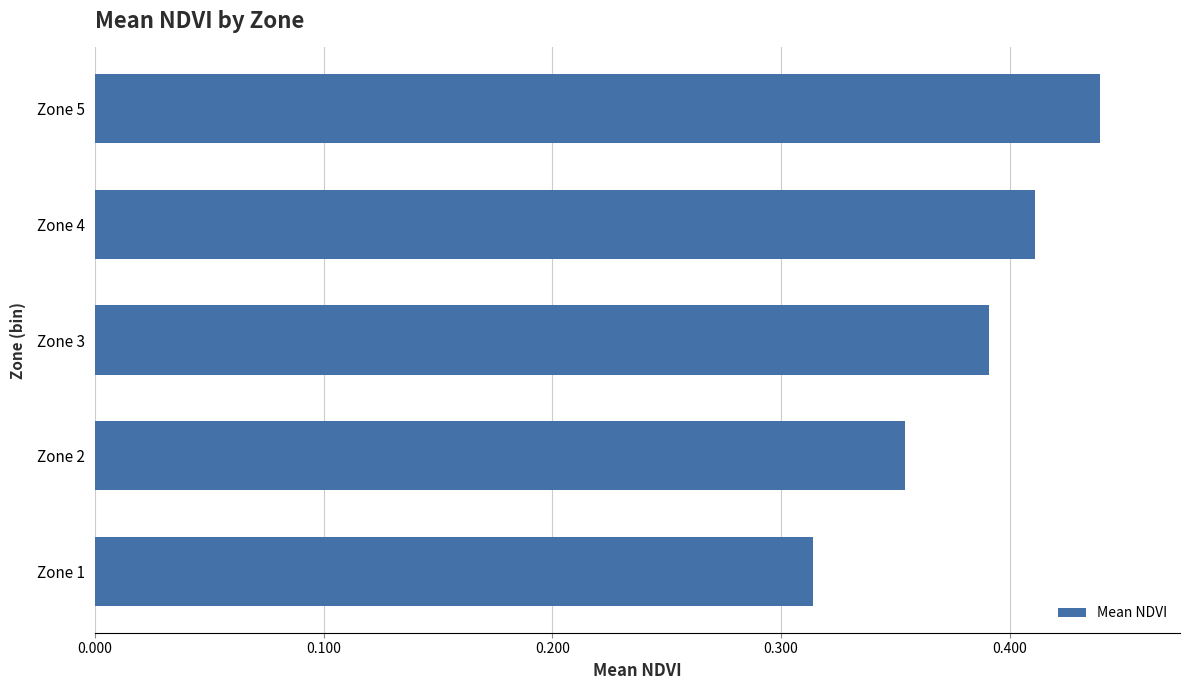

How many values are between 0 and 1?

5